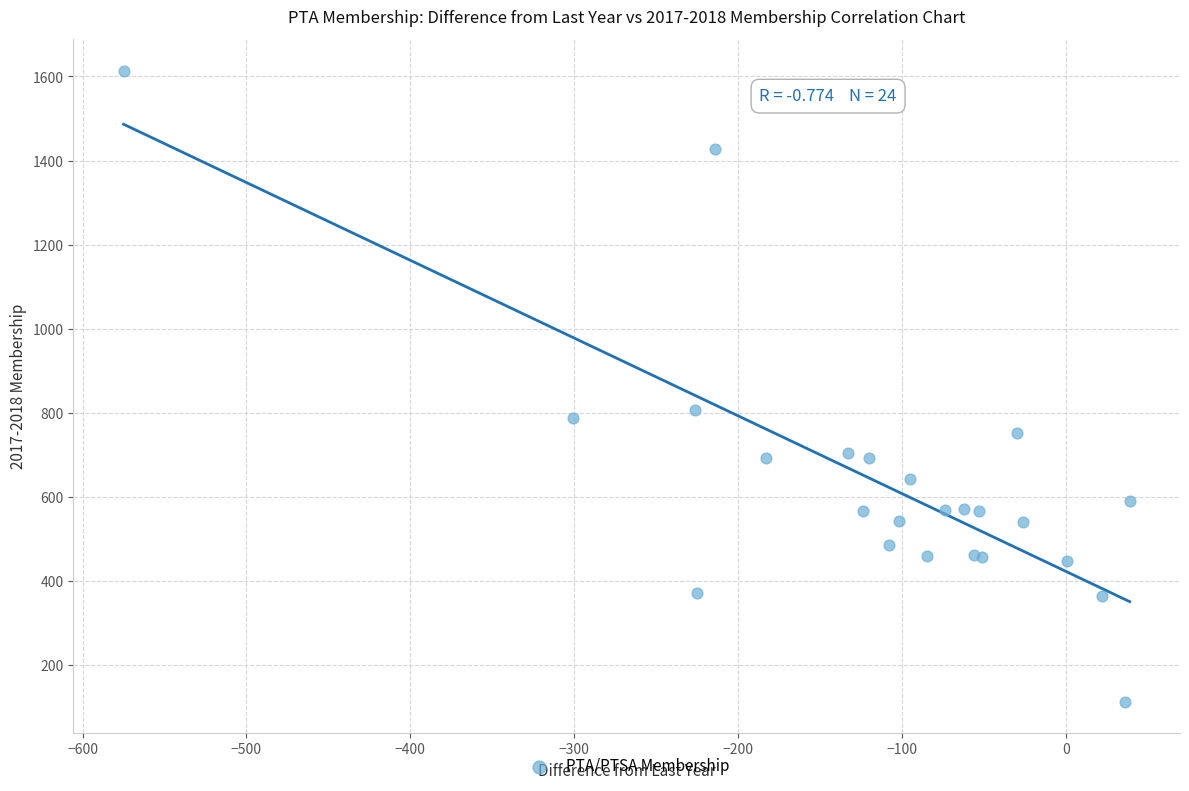

What Y value in the scatter plot is closest to 864?

806